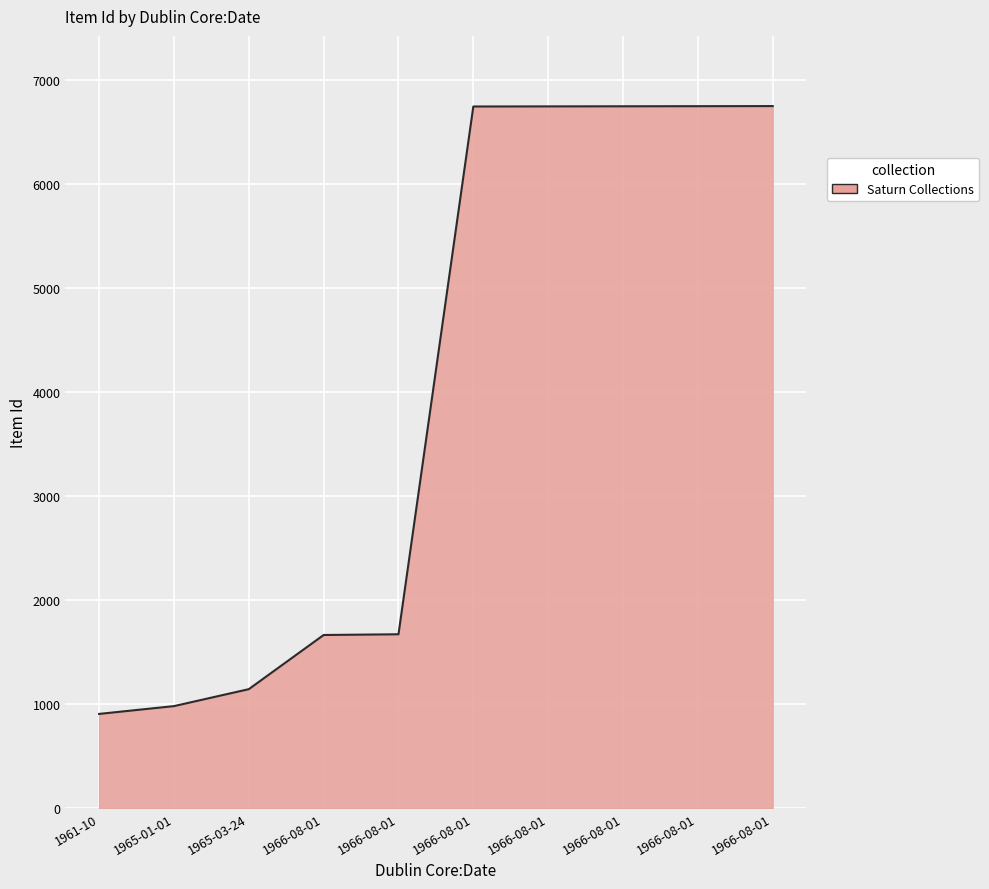

What is the change in value from 1966-08-01 to 1966-08-01?

+4